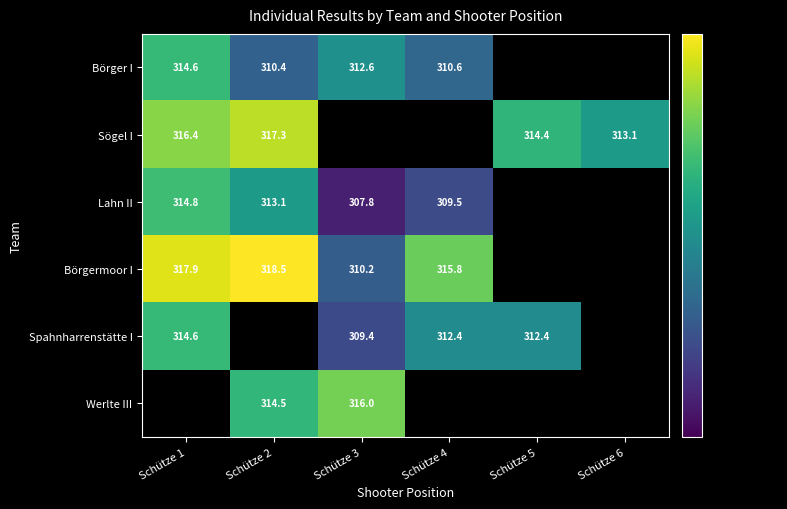

The value of Lahn II at Schütze 2 is 550.8. True or false?

False